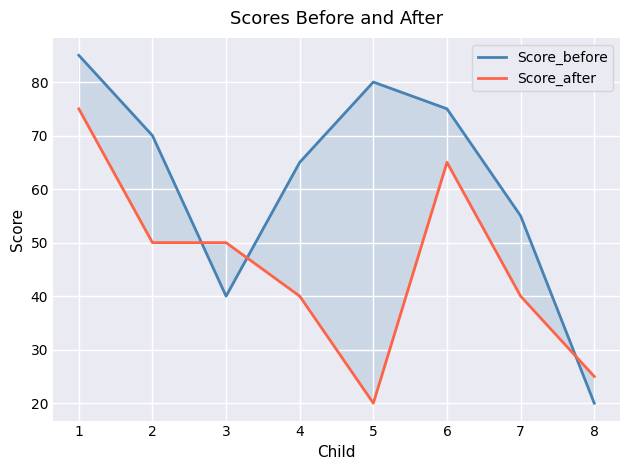

Between 4 and 1, which is larger?

1